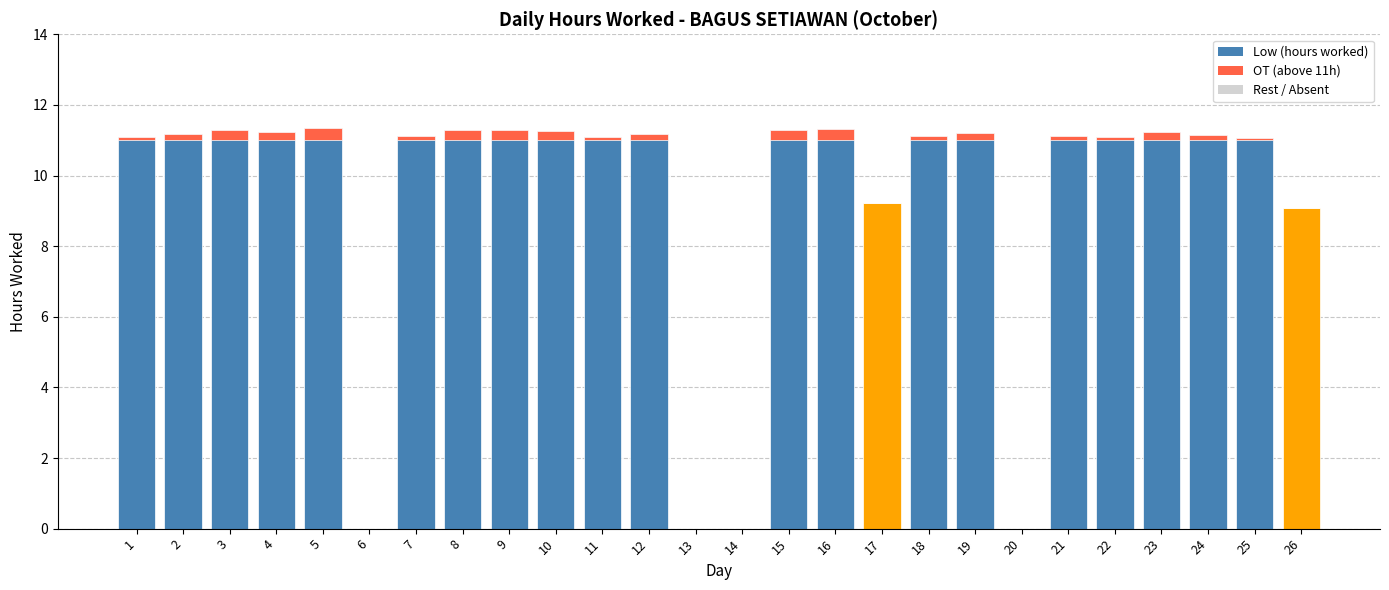

What value does the OT (above 11h) series have at 2?

0.2